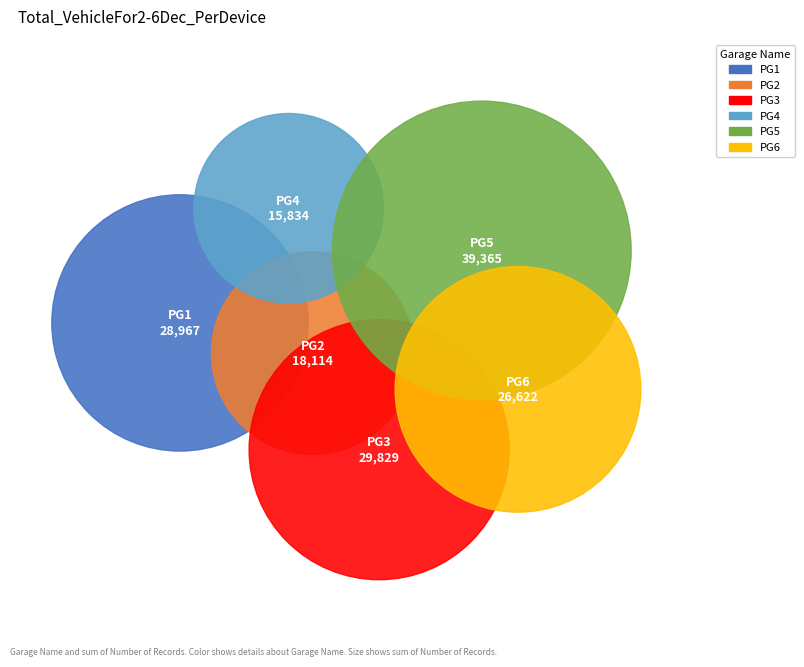

Does 19 account for over 50% of the chart?

No